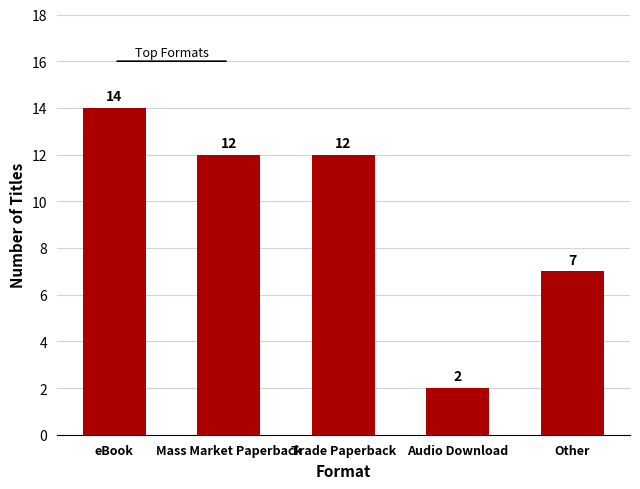

Where does the data first go above 12?

eBook